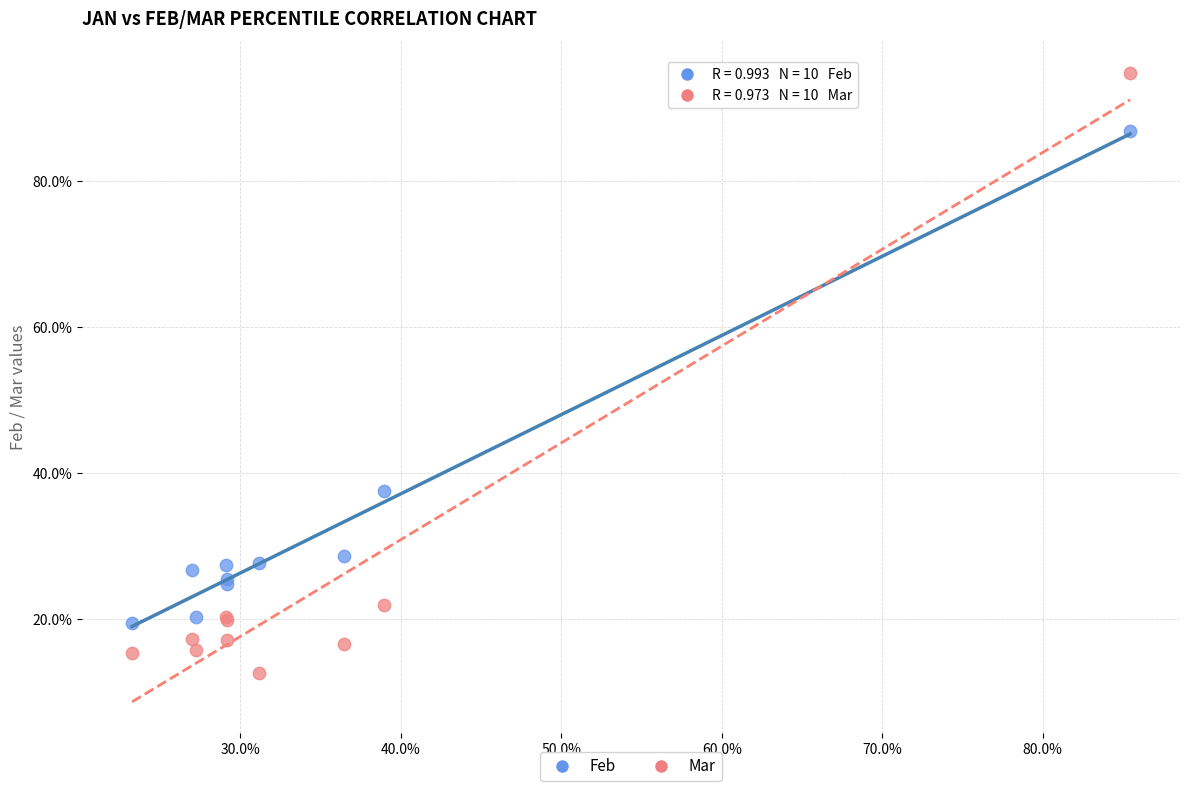

What are all the series names shown in the legend?

Feb, Mar